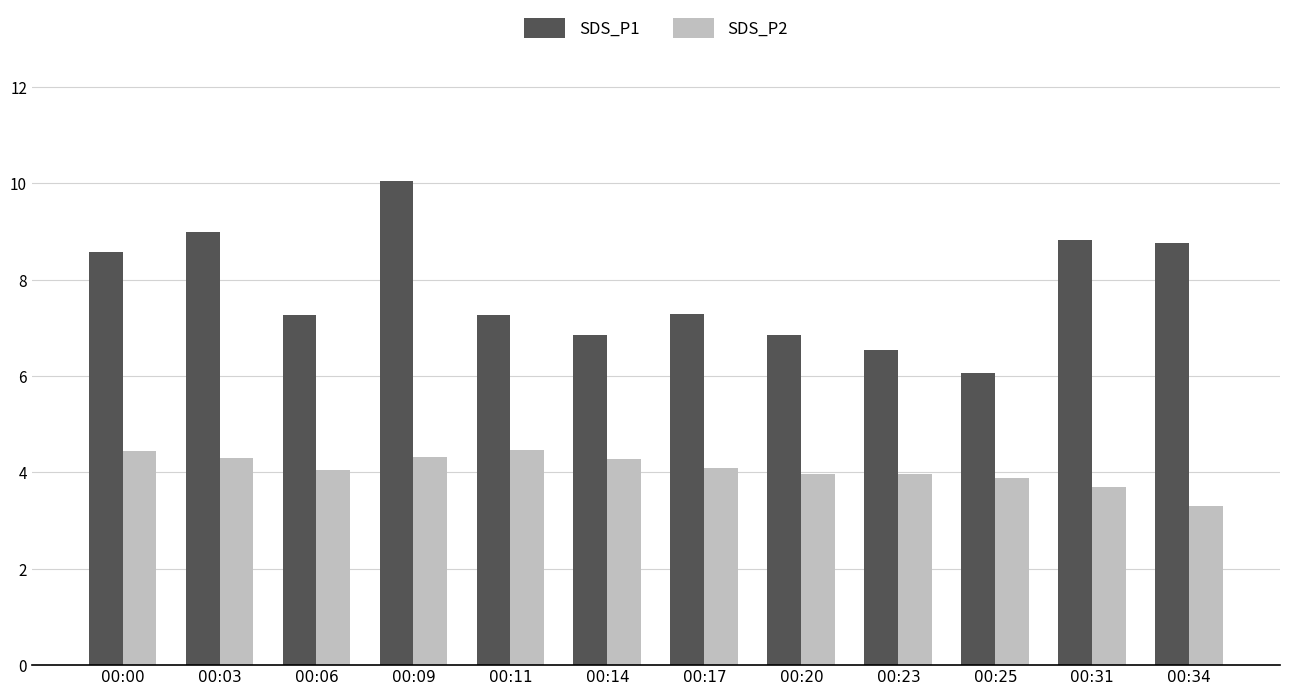

Which series has the widest spread of values?

SDS_P1